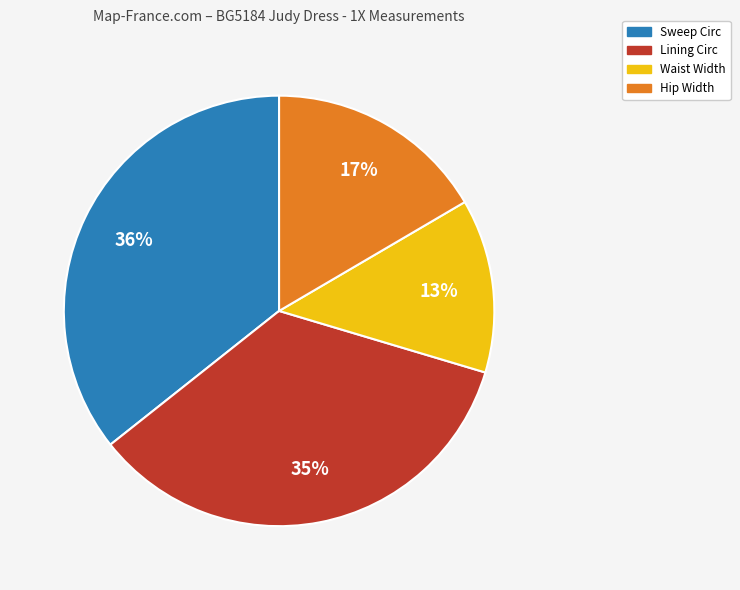

Does any single category account for the majority?

No